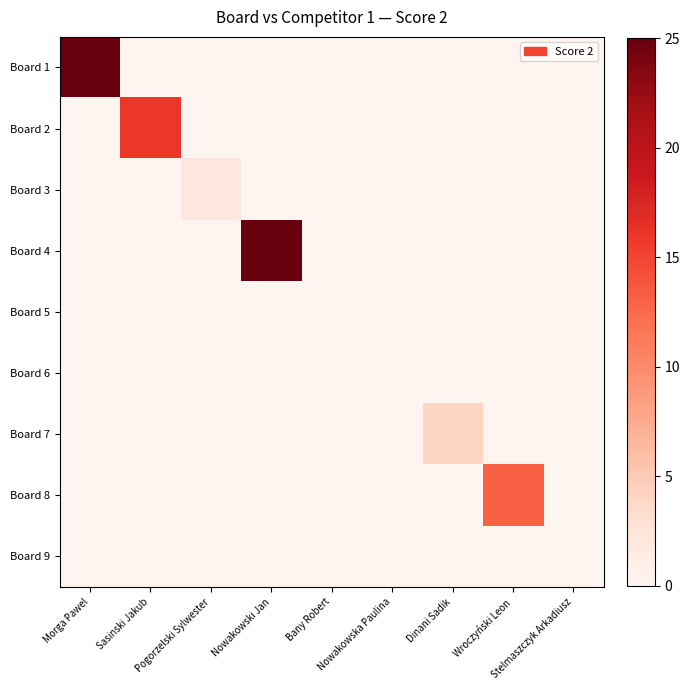

At how many categories does at least one series exceed 23?

2